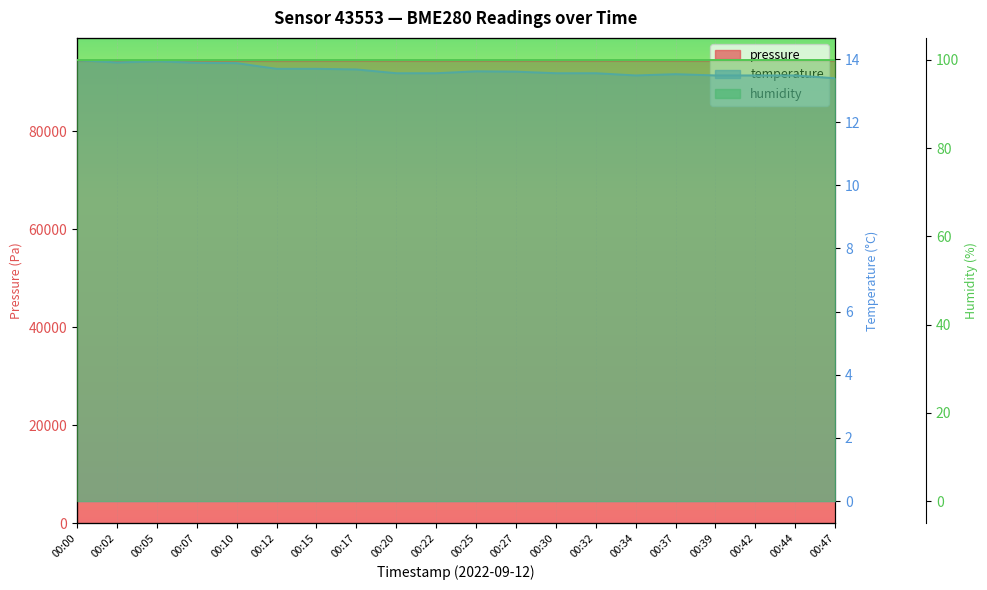

List the labels in order of humidity value, largest first.

00:00, 00:02, 00:05, 00:07, 00:10, 00:12, 00:15, 00:17, 00:20, 00:22, 00:25, 00:27, 00:30, 00:32, 00:34, 00:37, 00:39, 00:42, 00:44, 00:47